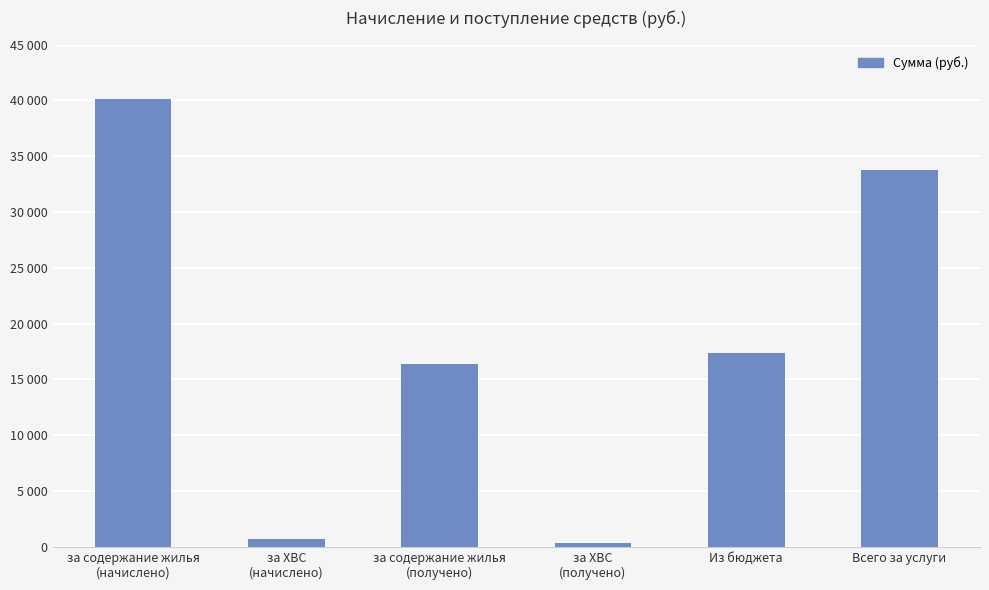

What is the sum of the values at за ХВС
(начислено) and за содержание жилья
(получено)?

17055.2